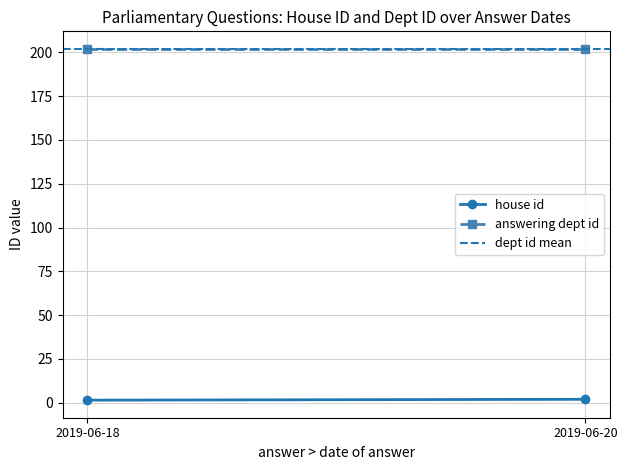

Count the number of data series in this chart.

3